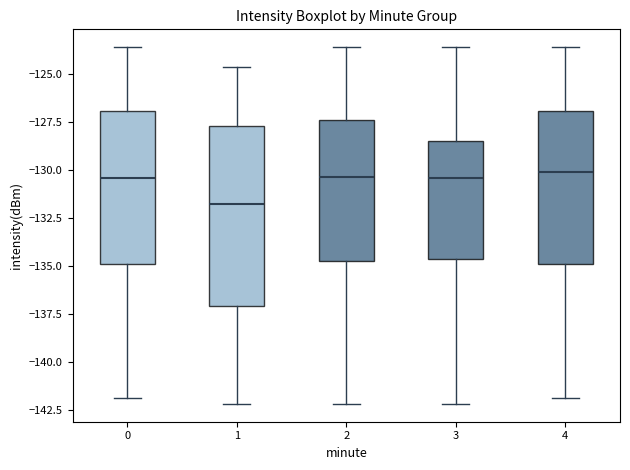

Comparing the boxes themselves (not the whiskers), which one is the tallest?

1